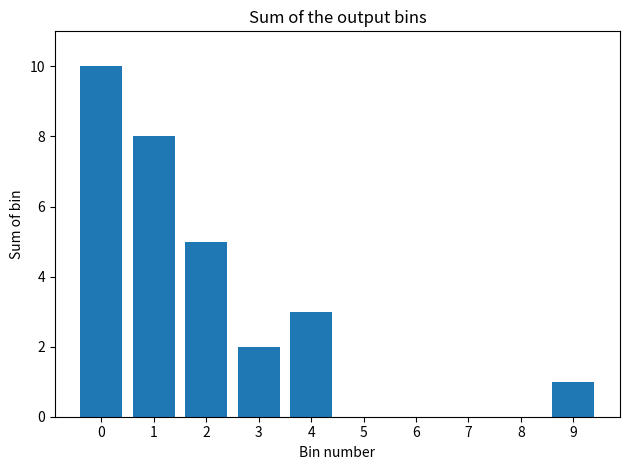

Reading left to right, list all the values displayed in this chart.

0=10	1=8	2=5	3=2	4=3	5=0	6=0	7=0	8=0	9=1